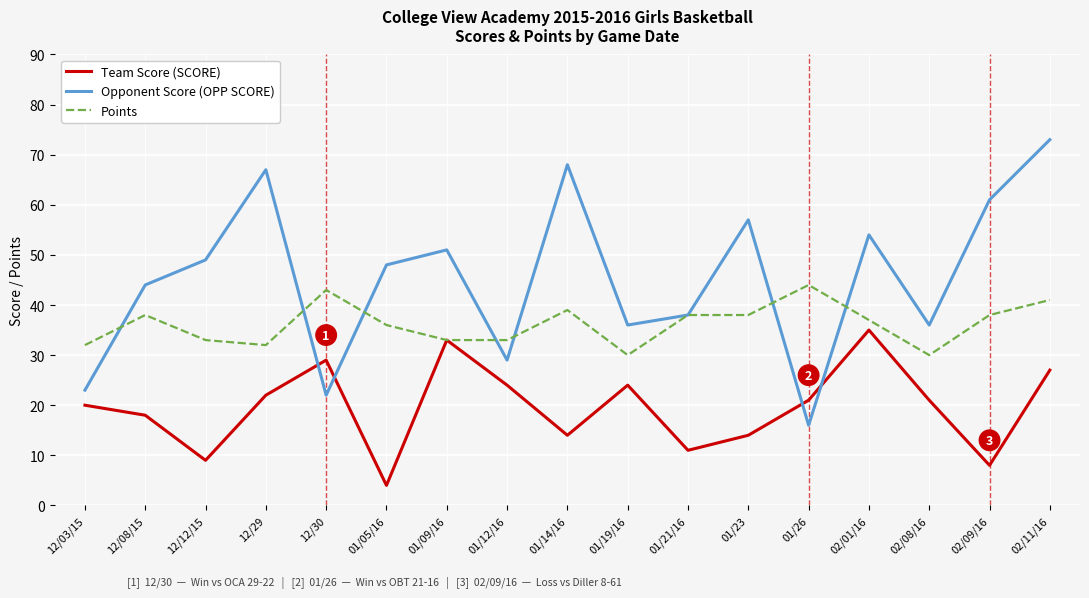

Which series has the widest spread of values?

Opponent Score (OPP SCORE)